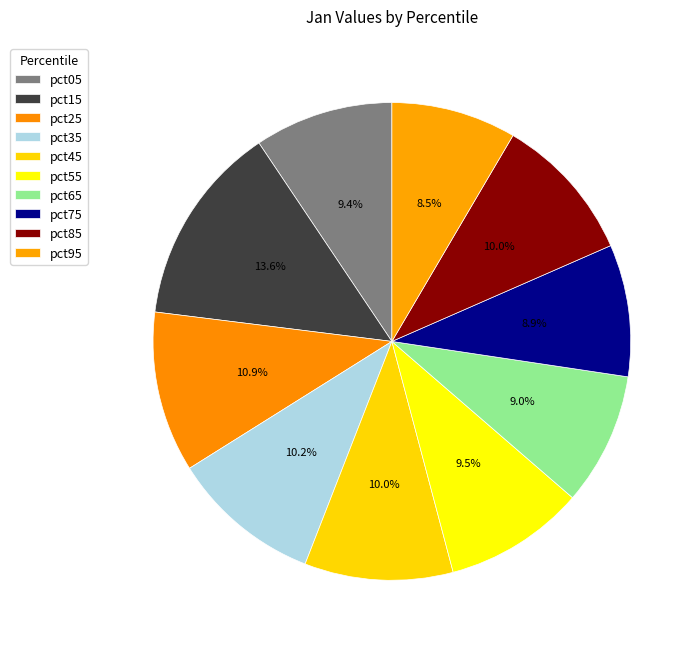

To the nearest percent, what is the average slice percentage?

10%